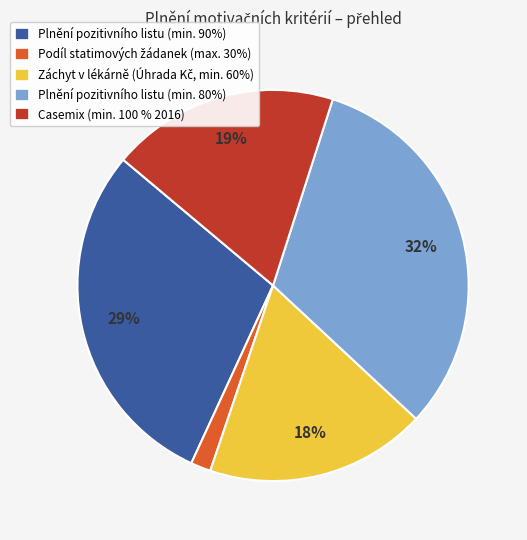

Is there any slice that represents more than half of the pie?

No